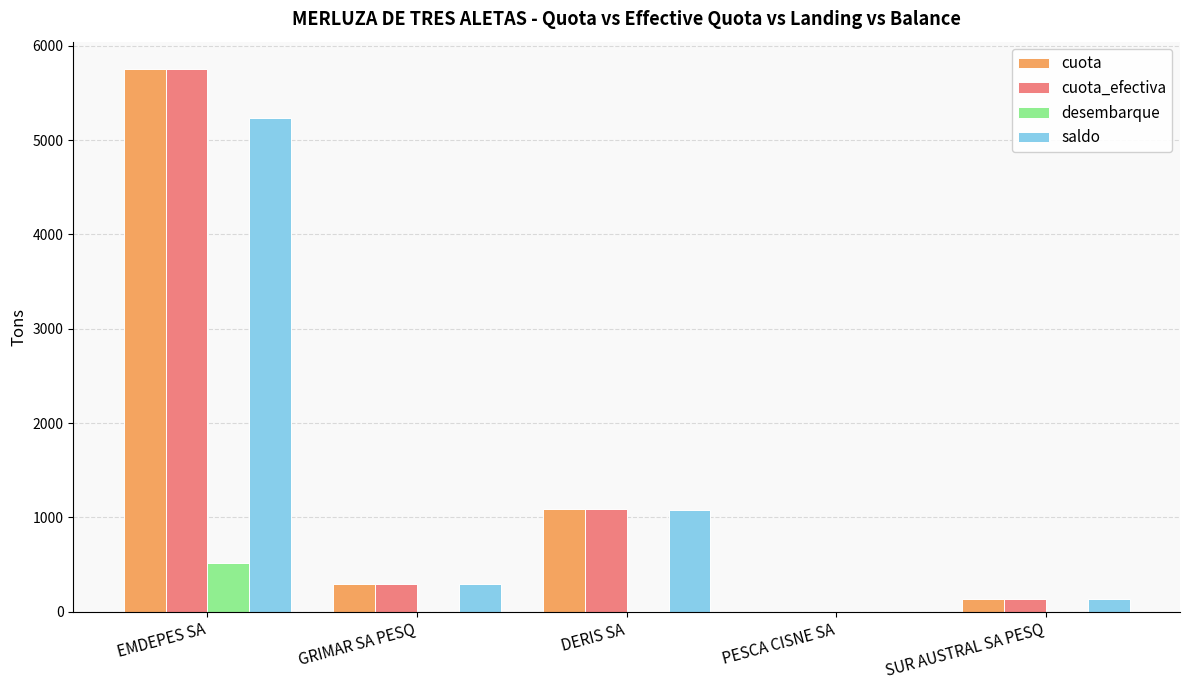

What is the sum of all saldo values?

6744.1